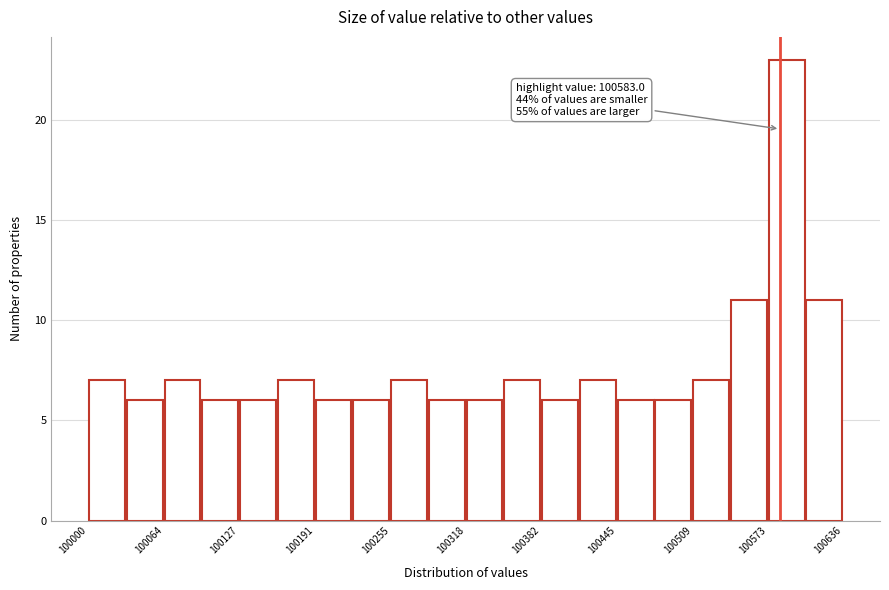

Read against the x-axis, roughly where is the centre of the tallest bar?

100590